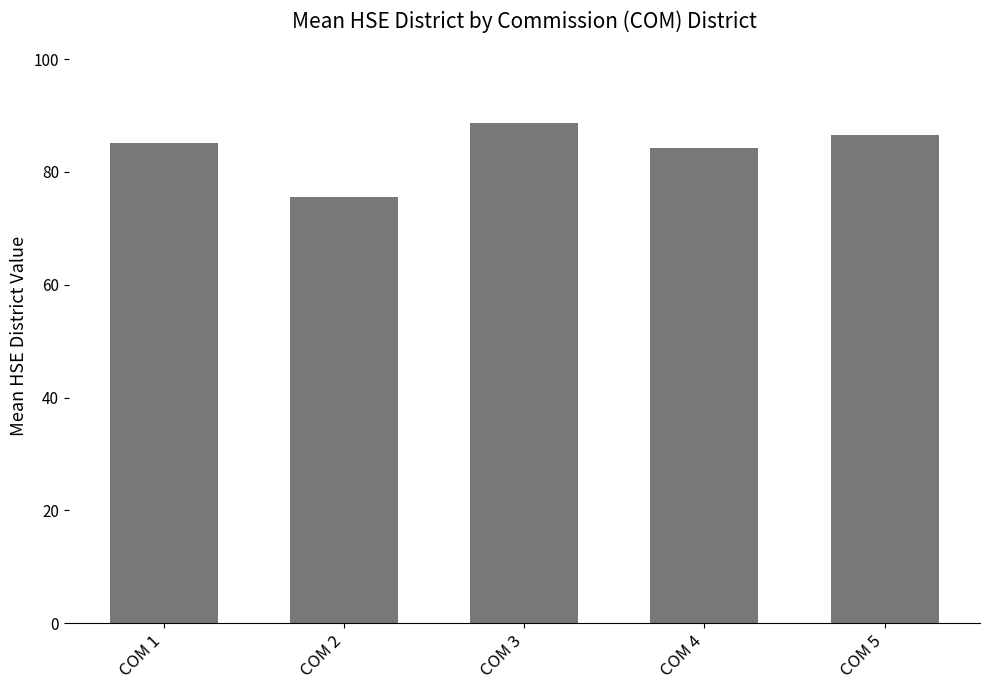

What is the difference between the second highest and minimum values?

11.0